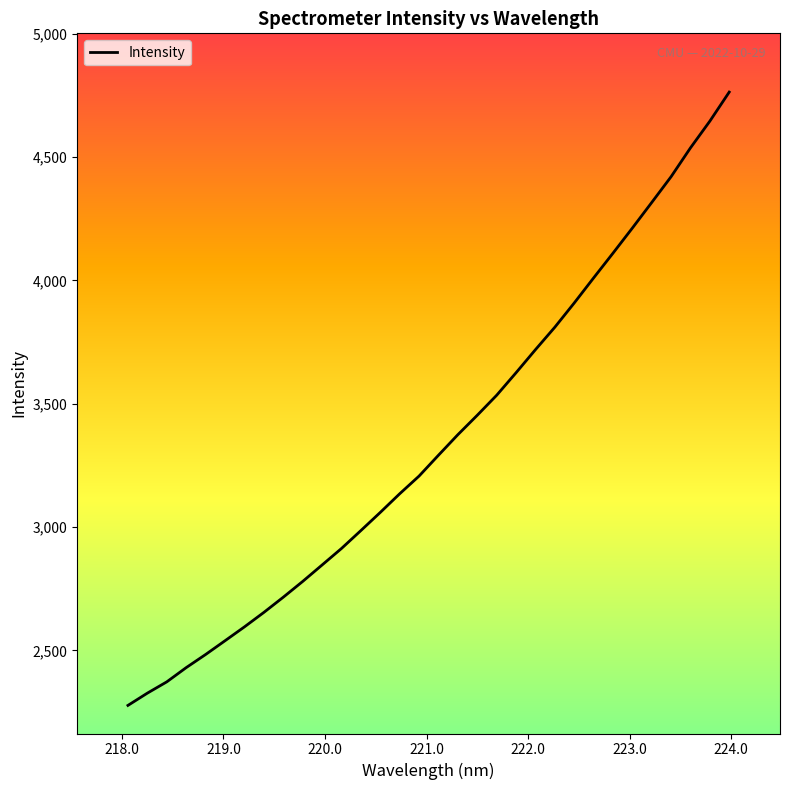

What is the greatest value displayed?

4763.3